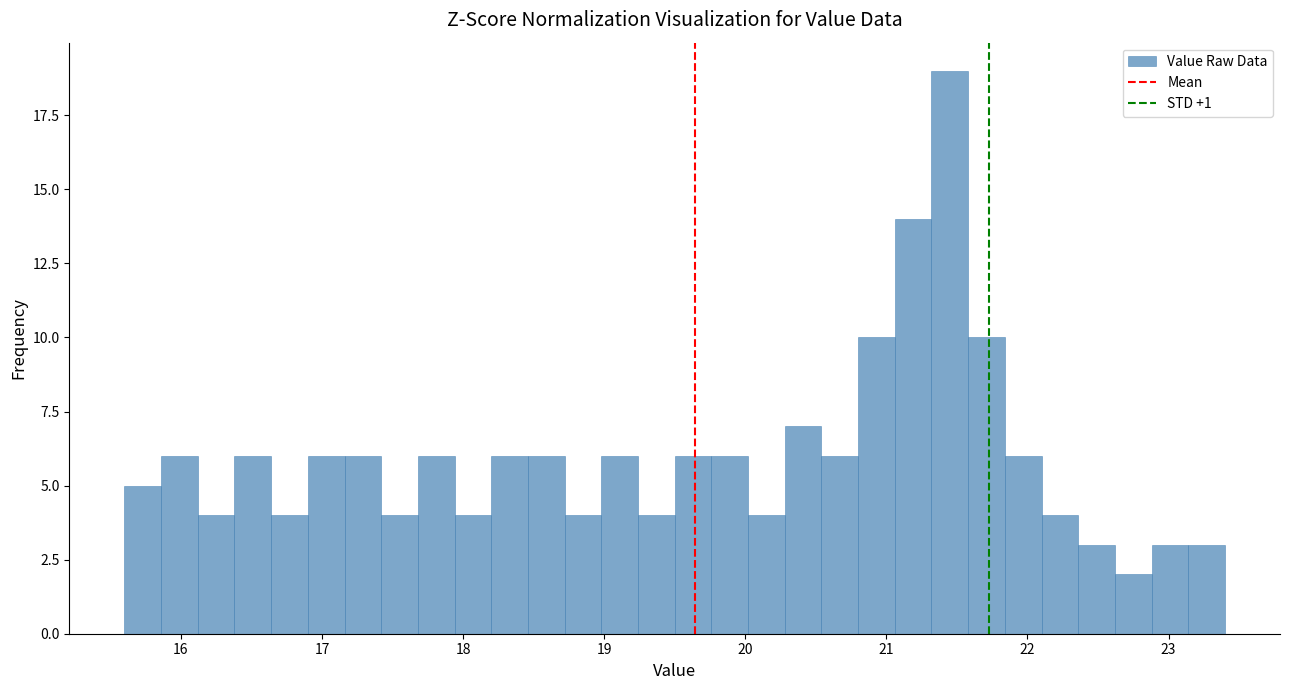

Read against the x-axis, roughly where is the centre of the tallest bar?

21.5